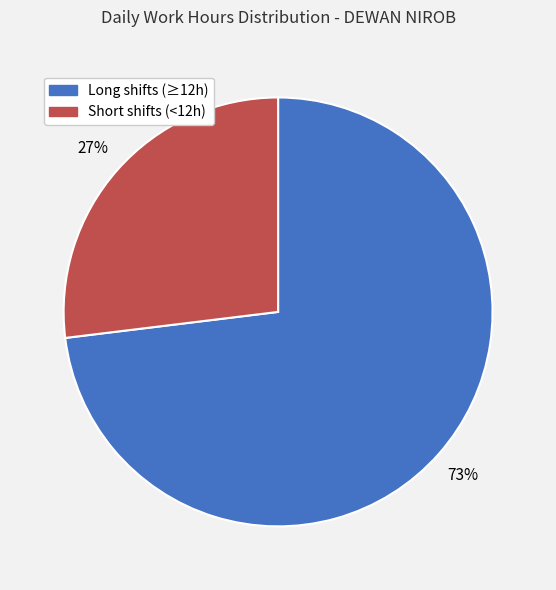

Is there a majority slice in this chart?

Yes